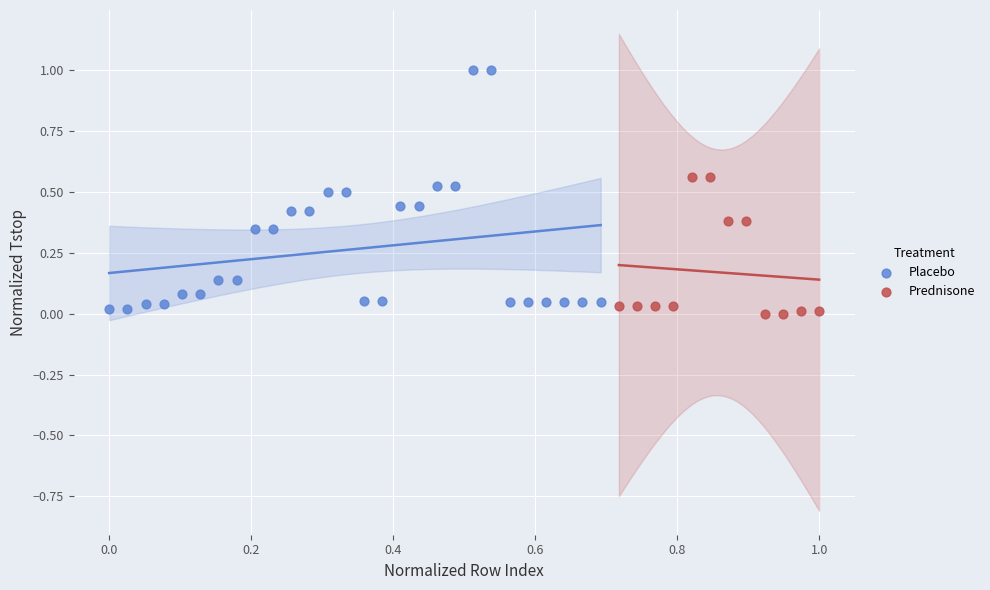

Which series has the largest Y range (max minus min)?

Placebo